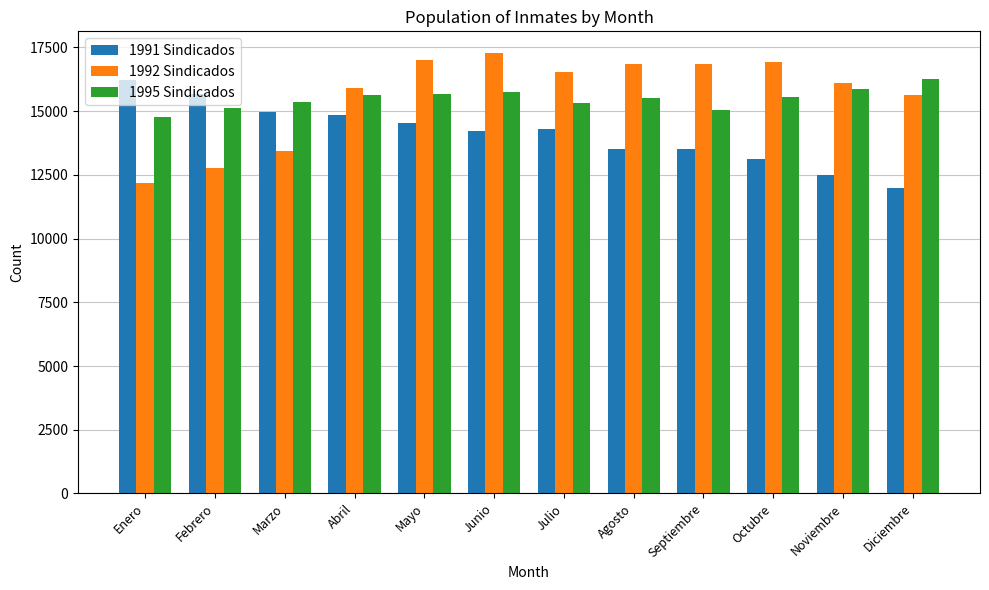

The 1992 Sindicados series shows 7412 at Julio. True or false?

False